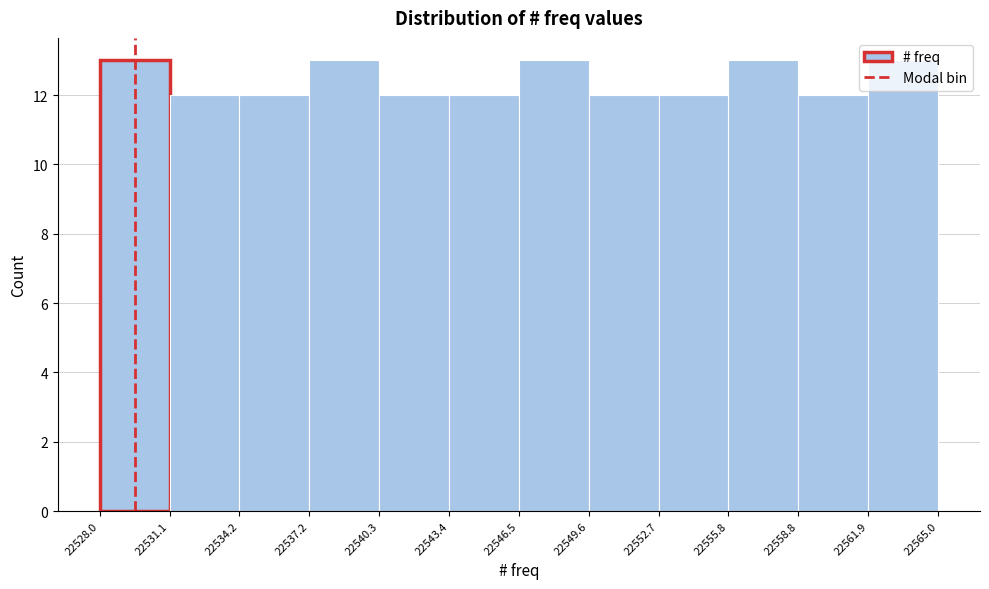

Reading left to right, list every bar in this chart as the range it spans on the x-axis followed by its height. The values are not printed on the chart, so give them approximately, as read against the axis.

22528.0 to 22531.1: 13
22531.1 to 22534.2: 12
22534.2 to 22537.2: 12
22537.2 to 22540.3: 13
22540.3 to 22543.4: 12
22543.4 to 22546.5: 12
22546.5 to 22549.6: 13
22549.6 to 22552.7: 12
22552.7 to 22555.8: 12
22555.8 to 22558.8: 13
22558.8 to 22561.9: 12
22561.9 to 22565.0: 13